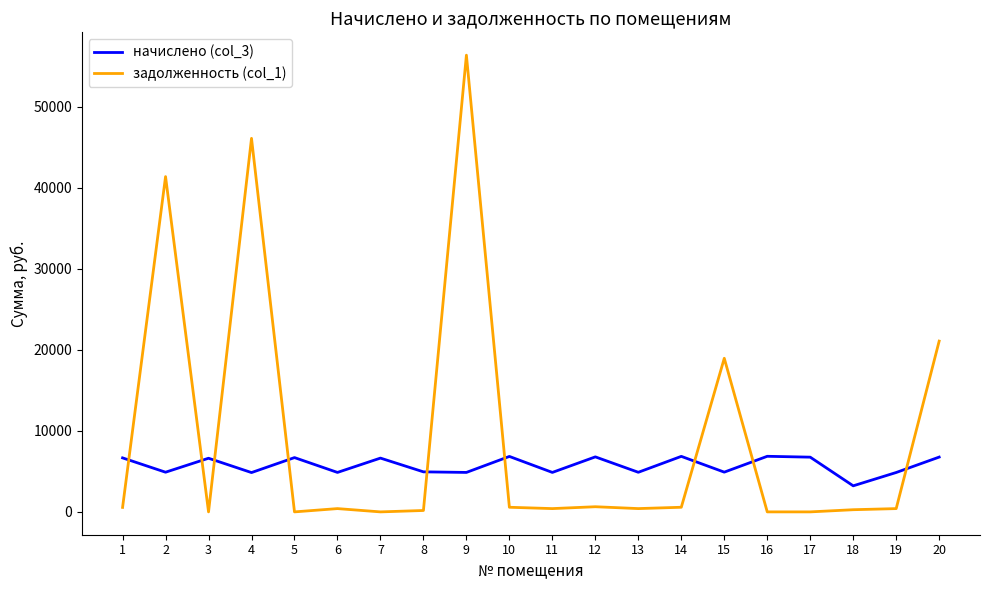

How many values in the начислено (col_3) series exceed 6624?

10